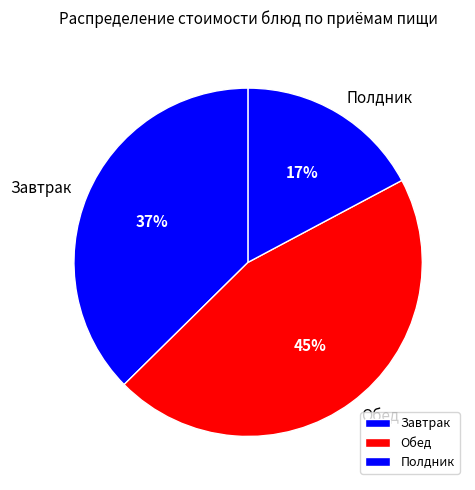

The Обед slice represents 45% of the pie. True or false?

True